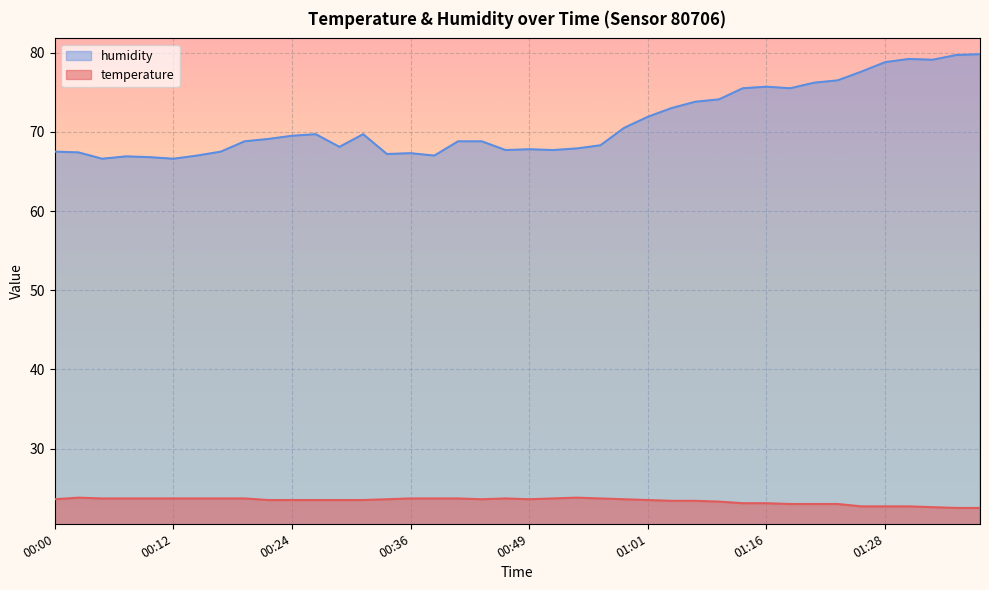

Rank the series by their maximum value, from lowest to highest.

temperature, humidity